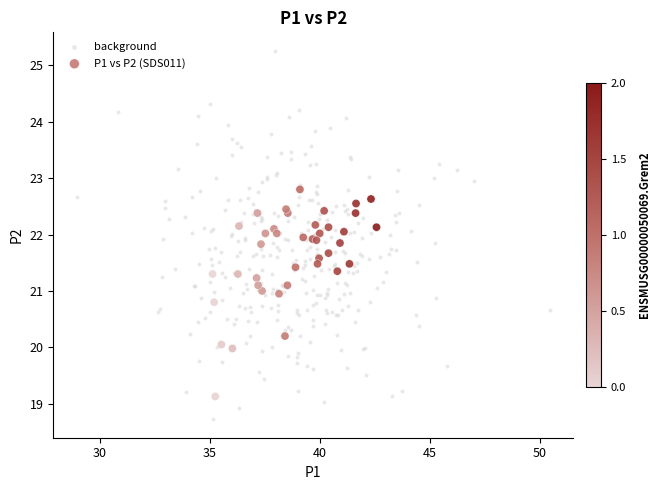

Which series contains the lowest Y value?

background